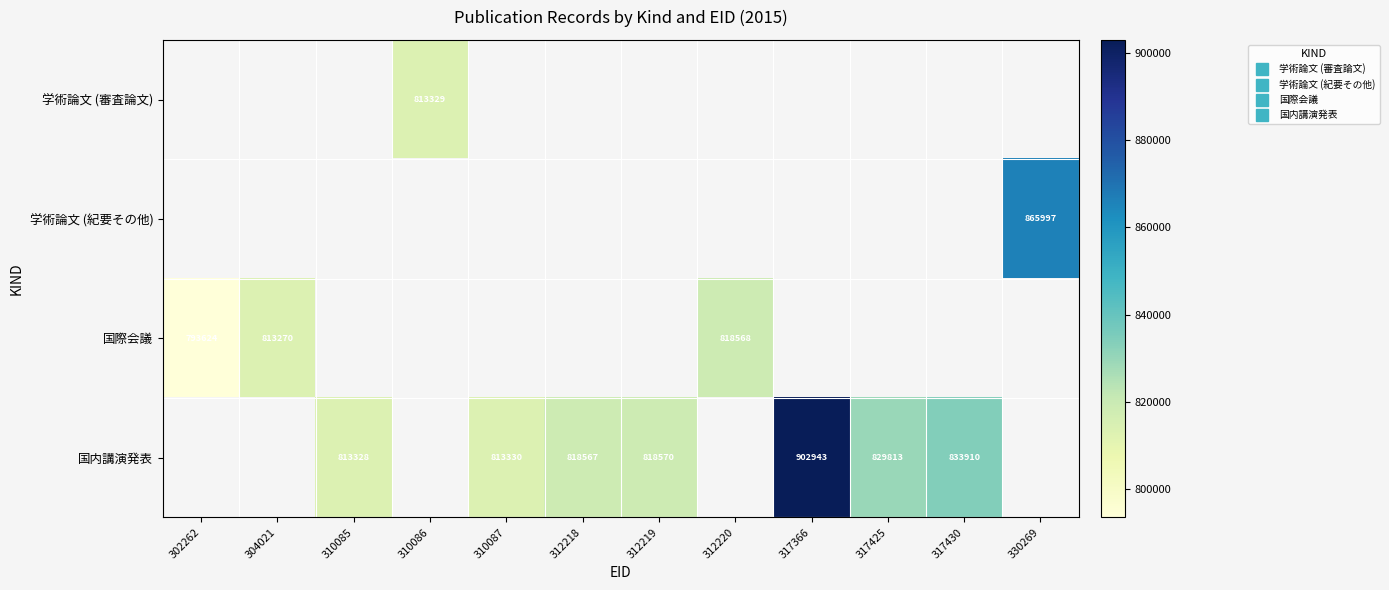

How many values in the 国内講演発表 series are below 818567?

2